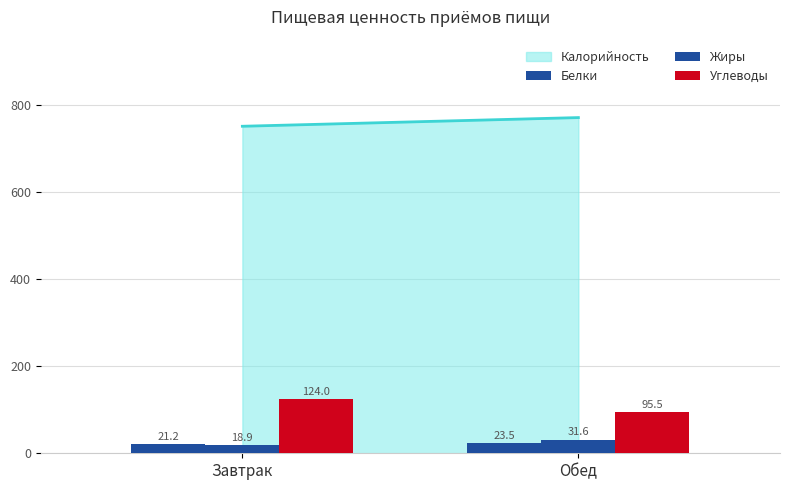

Where is Жиры nearest to the value 25?

Завтрак